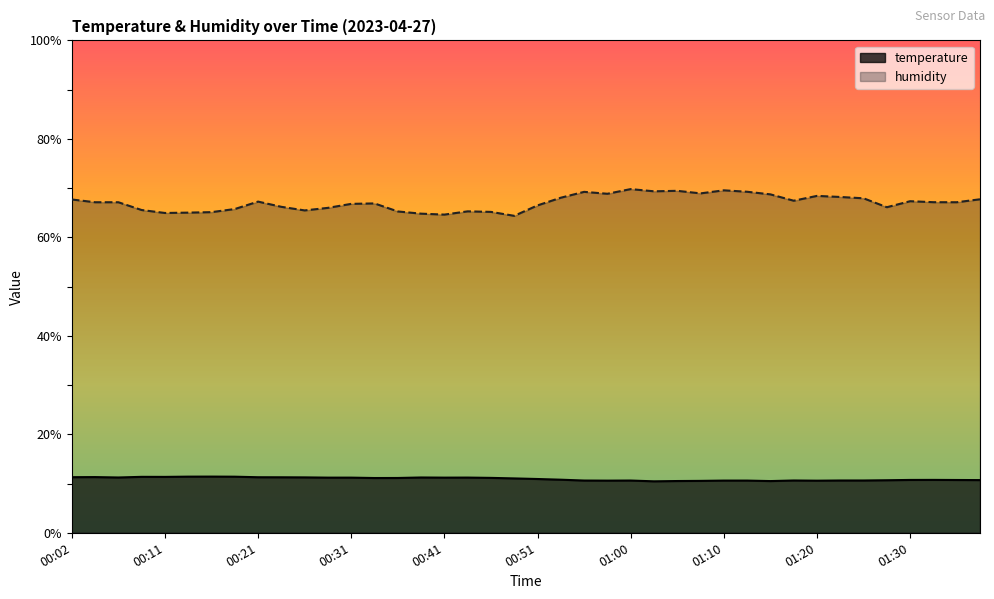

How many data points does each series have?

40